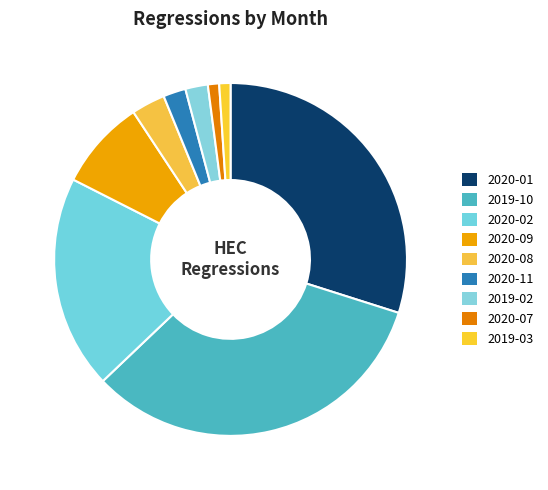

Does 2020-08 account for over 50% of the chart?

No